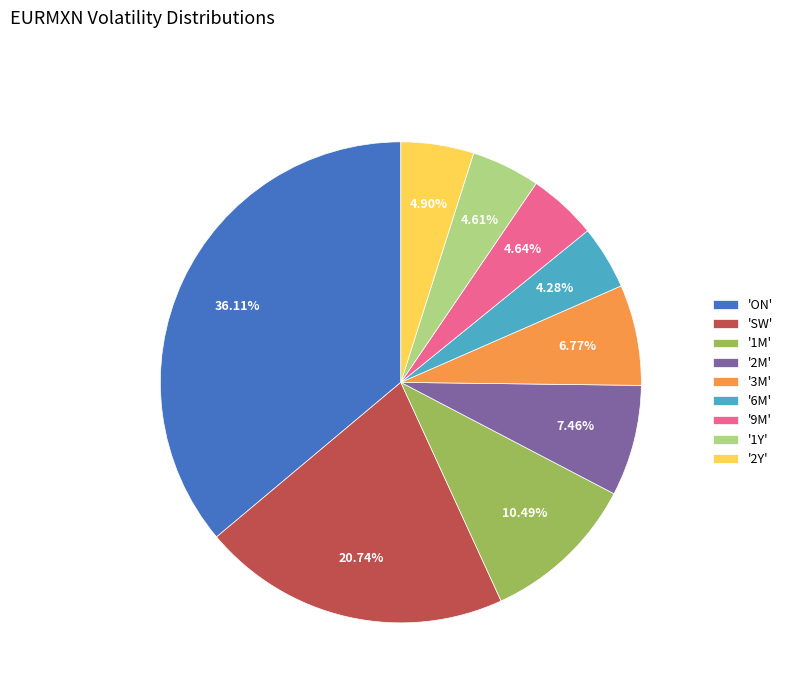

Between '2Y' and '6M', which is larger?

'2Y'